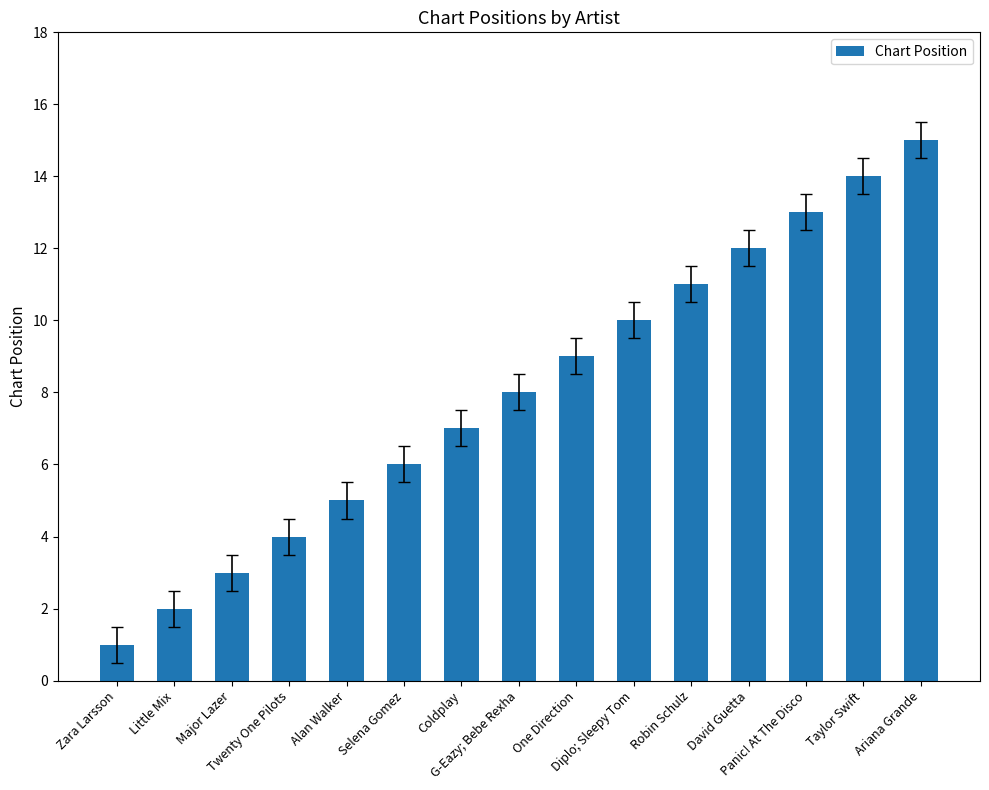

Rank the categories by value from lowest to highest.

Zara Larsson, Little Mix, Major Lazer, Twenty One Pilots, Alan Walker, Selena Gomez, Coldplay, G-Eazy; Bebe Rexha, One Direction, Diplo; Sleepy Tom, Robin Schulz, David Guetta, Panic! At The Disco, Taylor Swift, Ariana Grande